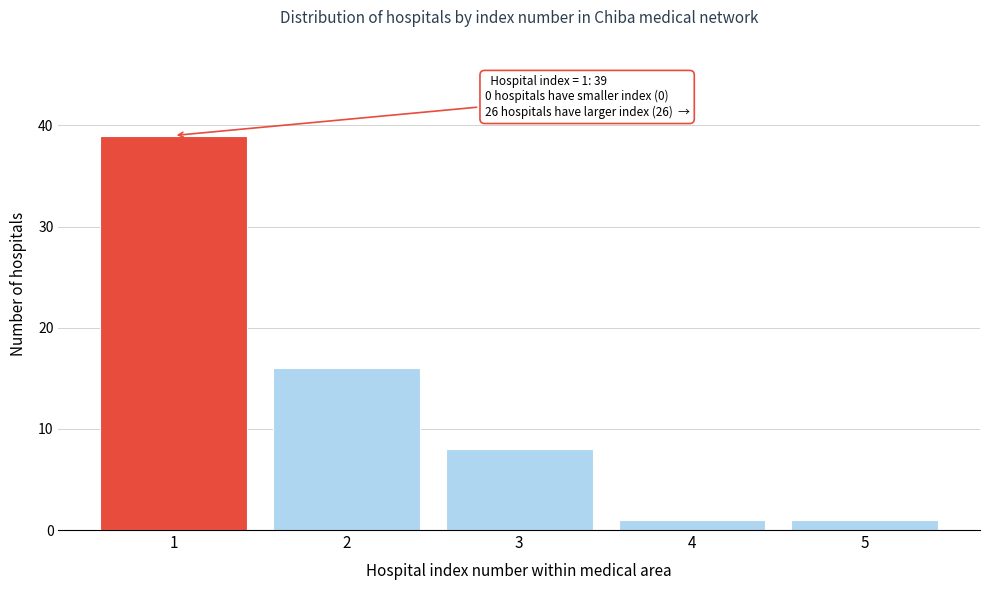

Reading right to left, transcribe all the data shown in this chart.

1	1	8	16	39